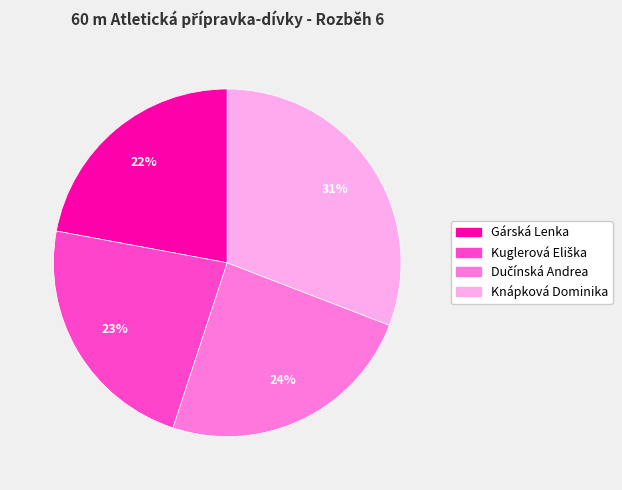

Is the sum of Gárská Lenka and Knápková Dominika greater than half?

Yes